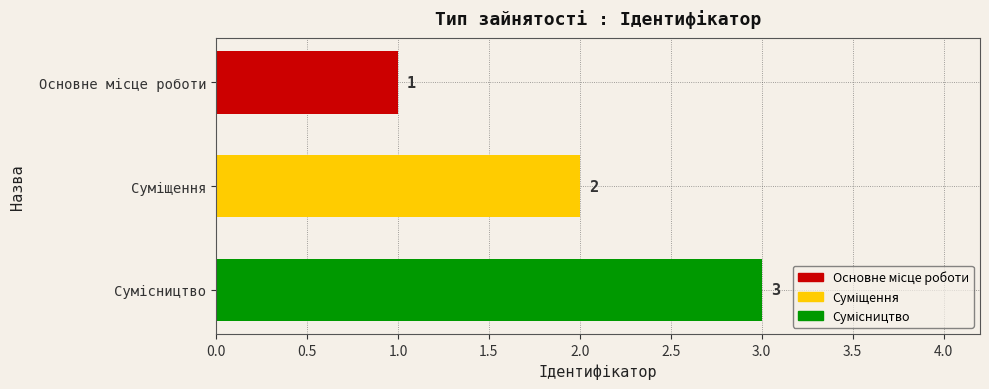

What is the minimum value shown in the chart?

1